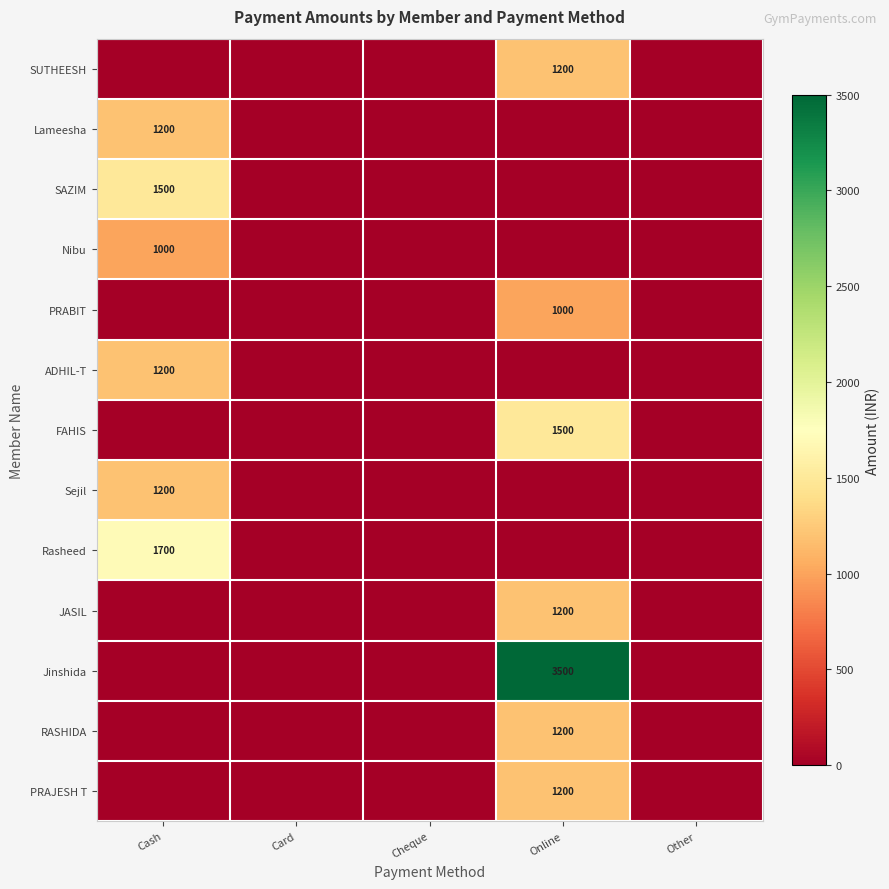

Count the number of data series in this chart.

13